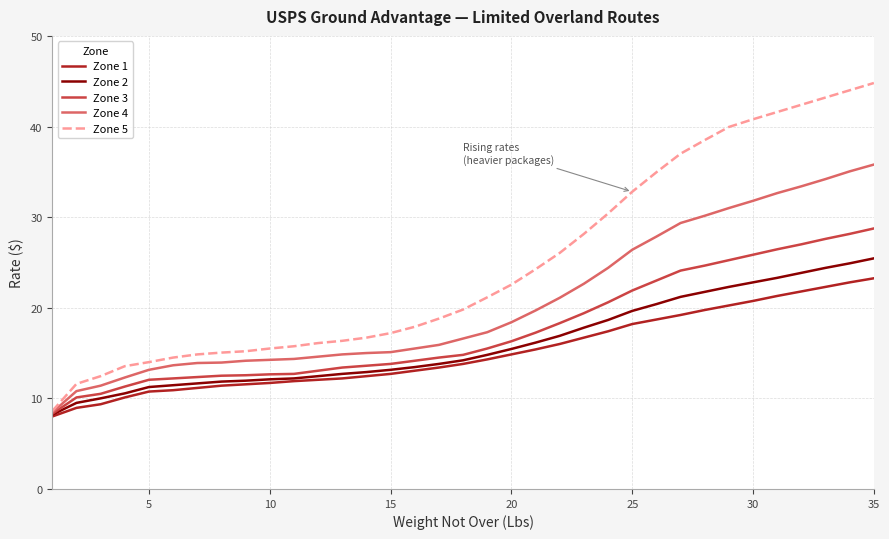

List the series in order of their peak value, highest first.

Zone 5, Zone 4, Zone 3, Zone 2, Zone 1